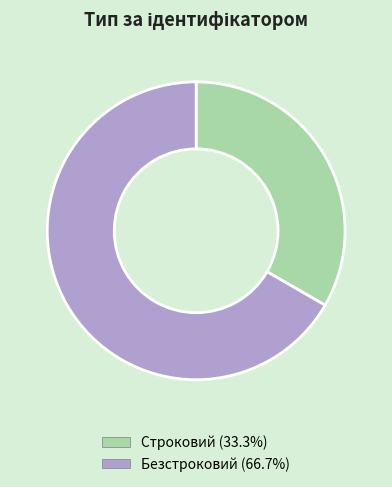

Which has a higher value, Строковий or Безстроковий?

Безстроковий